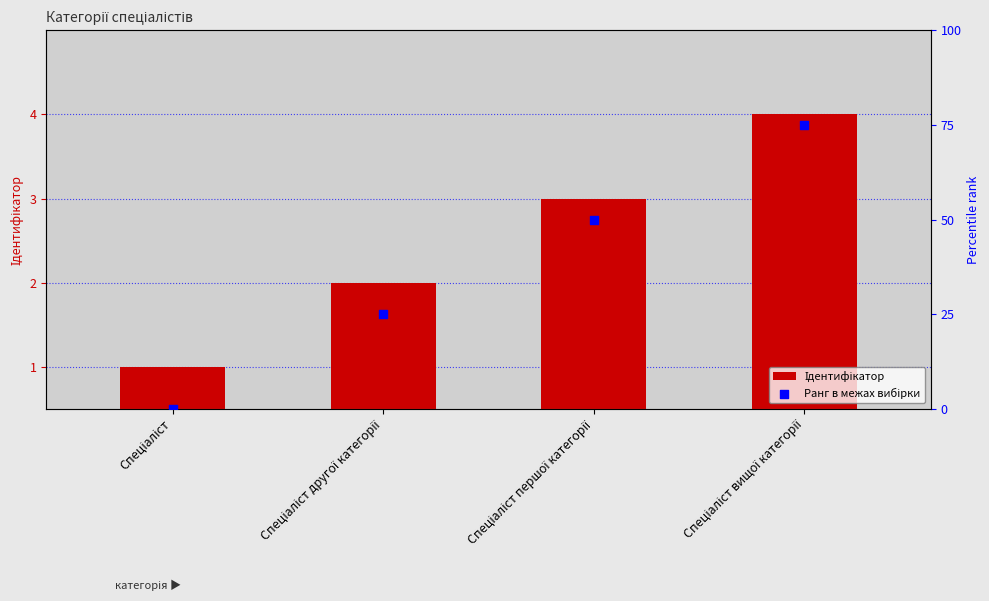

Which series contains the highest Y value?

Ранг в межах вибірки